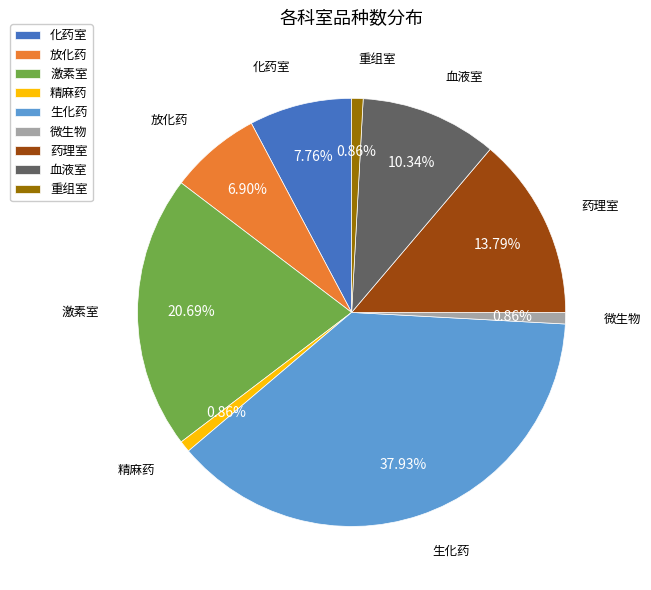

Does any single category account for the majority?

No